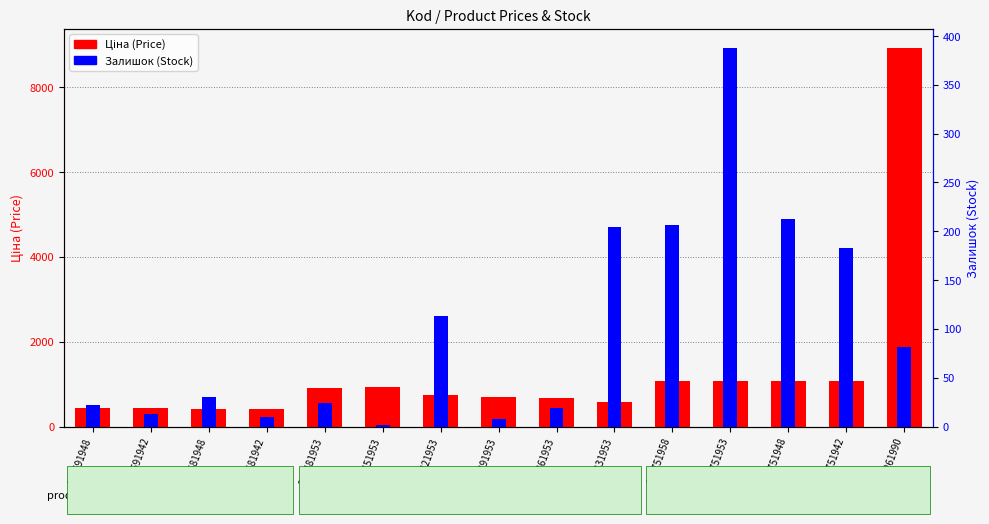

Reading right to left, transcribe all the data shown in this chart.

Ціна (Price): 8934.1	1067.3	1067.3	1067.3	1067.3	584.4	681.0	705.1	752.2	934.5	910.4	416.6	416.6	443.1	443.1
Залишок (Stock): 81.0	183.0	213.0	388.0	206.0	204.0	19.0	8.0	113.0	2.0	24.0	10.0	30.0	13.0	22.0